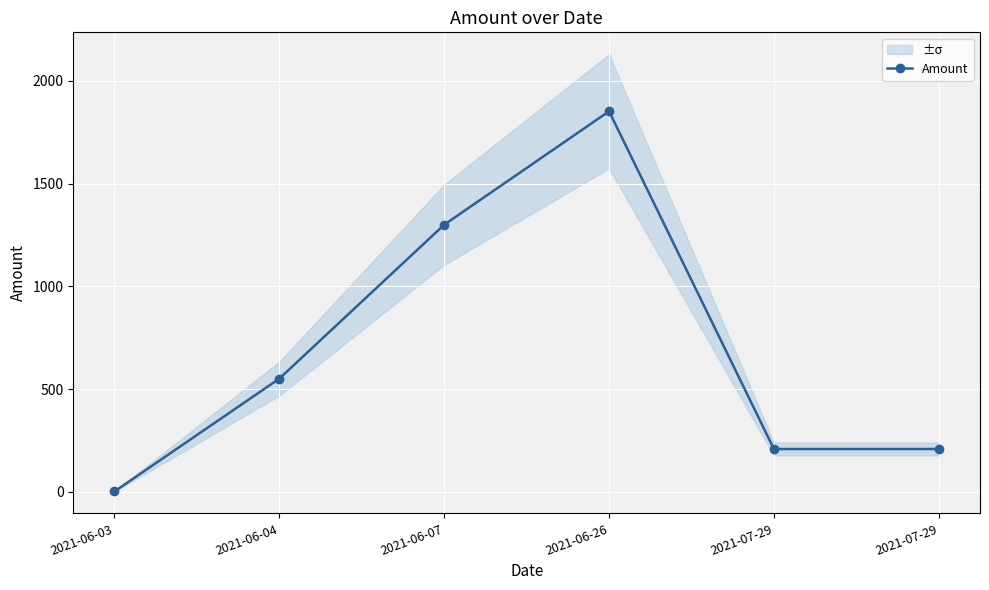

What is the difference between the values at 2021-06-04 and 2021-06-03?

549.0